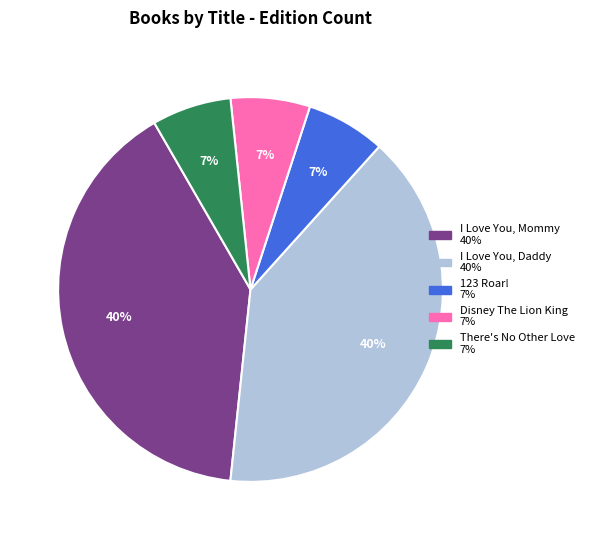

To the nearest percent, what percentage of the pie is 123 Roar!?

7%